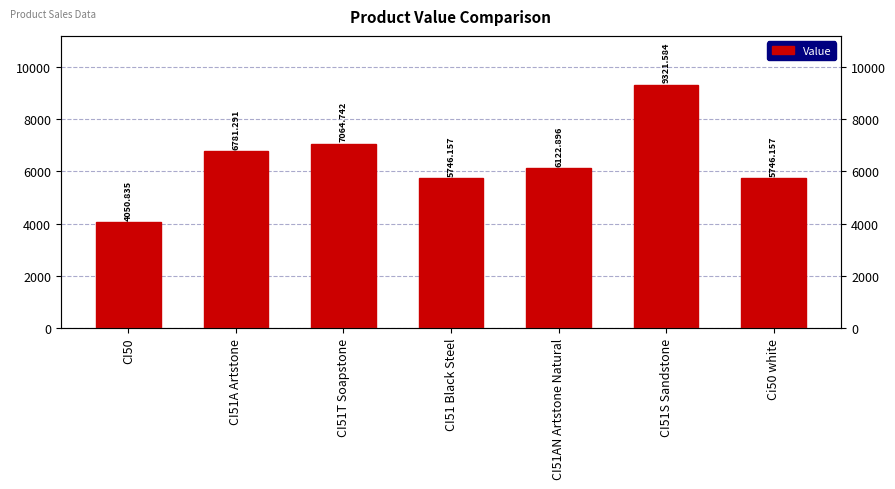

True or false: the data shows 2796.2 at CI51 Black Steel.

False